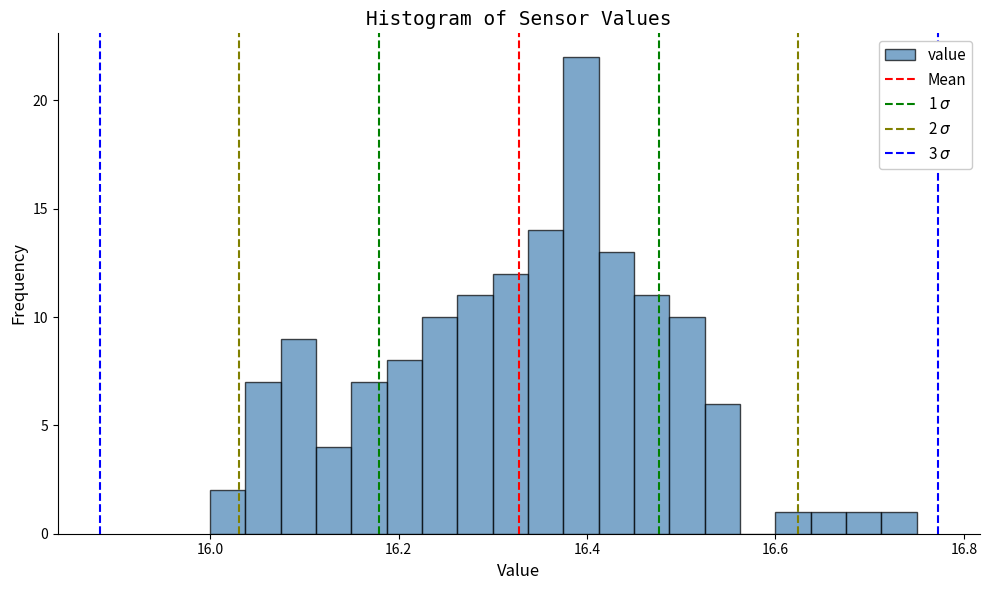

Around what value on the x-axis is the tallest bar? Give the approximate position of its centre, as read against the axis.

16.40